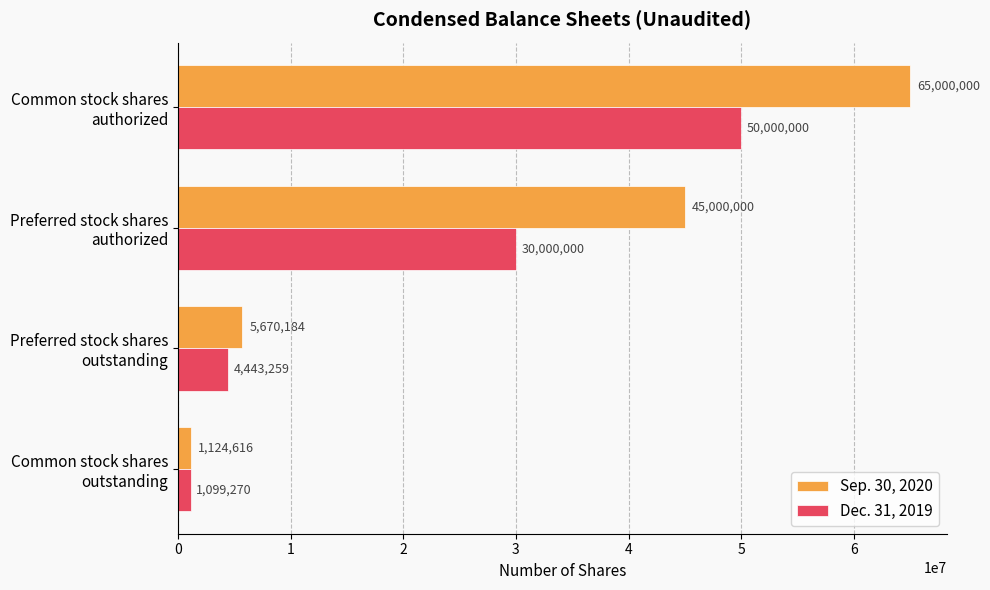

List the series in order of their peak value, highest first.

Sep. 30, 2020, Dec. 31, 2019